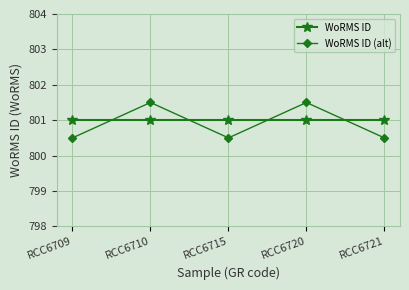

What is the highest value of the WoRMS ID (alt) series?

801.5